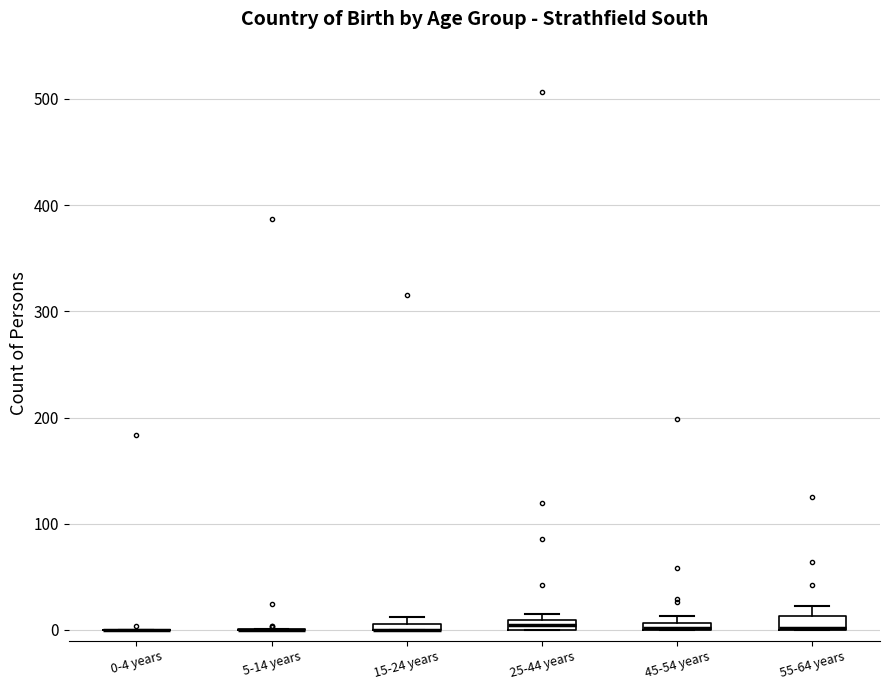

Where is the upper edge of the box for 25-44 years on the y-axis? The values are not printed on the chart, so give them approximately, as read against the axis.

10